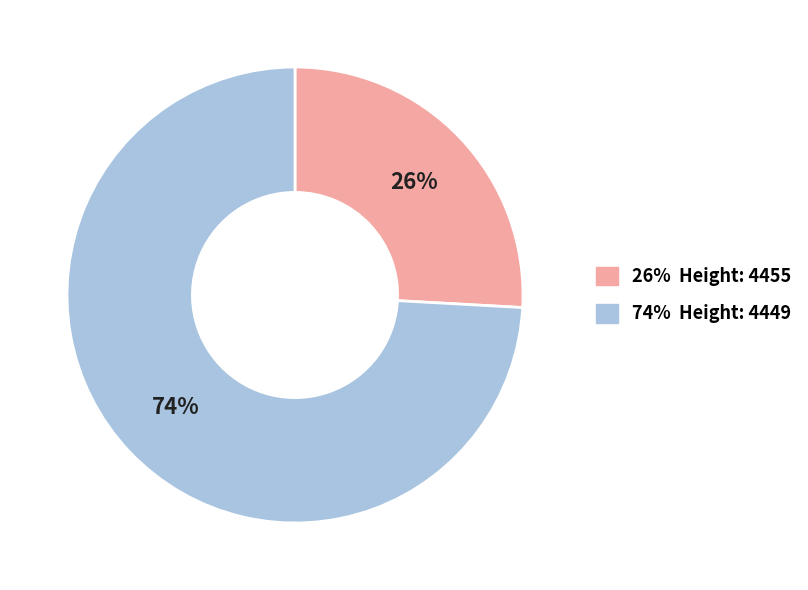

How many segments does this pie chart have?

2